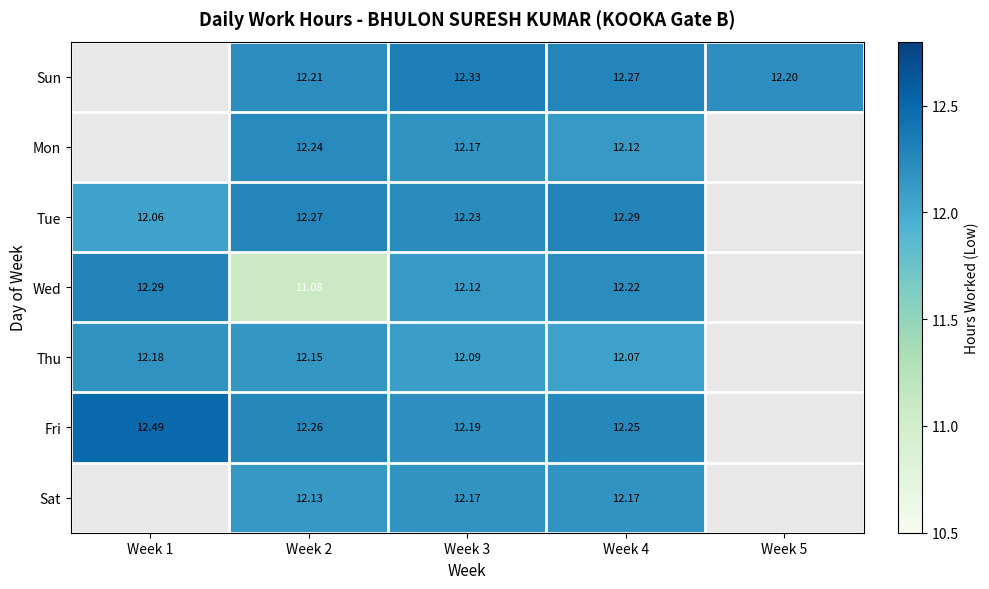

Is the value of Mon at Week 3 greater than the value of Thu at Week 3?

Yes